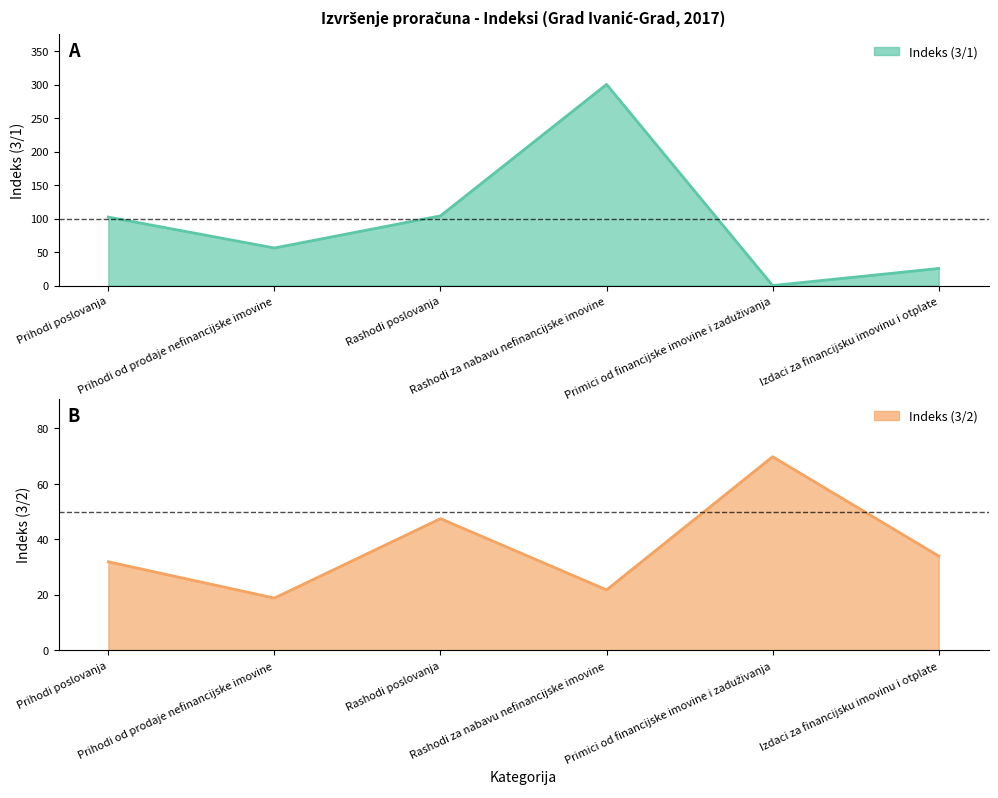

At which category does the chart reach its minimum across all series?

Primici od financijske imovine i zaduživanja